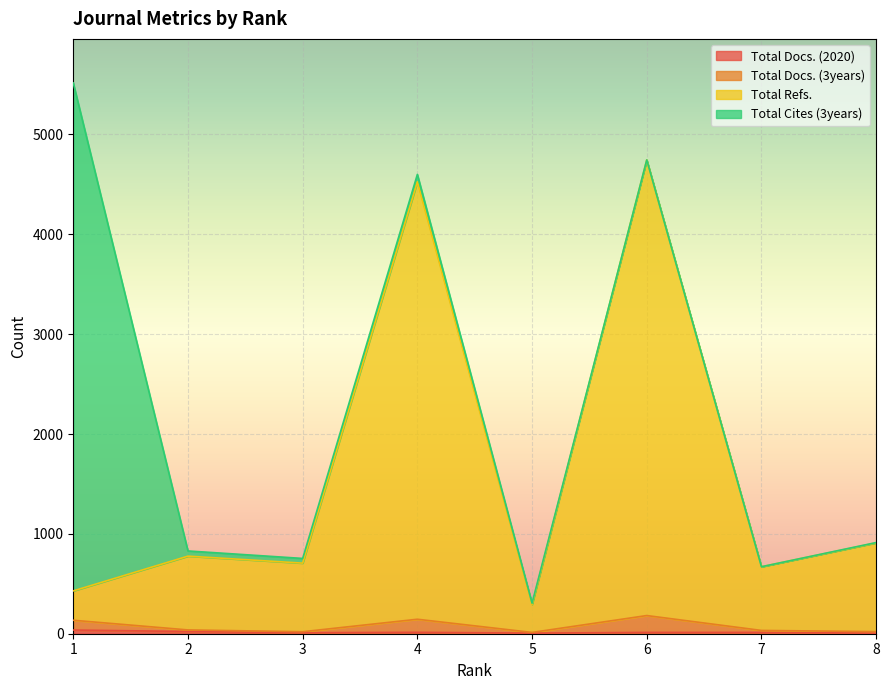

What is the difference between the highest and lowest values at 8?

904